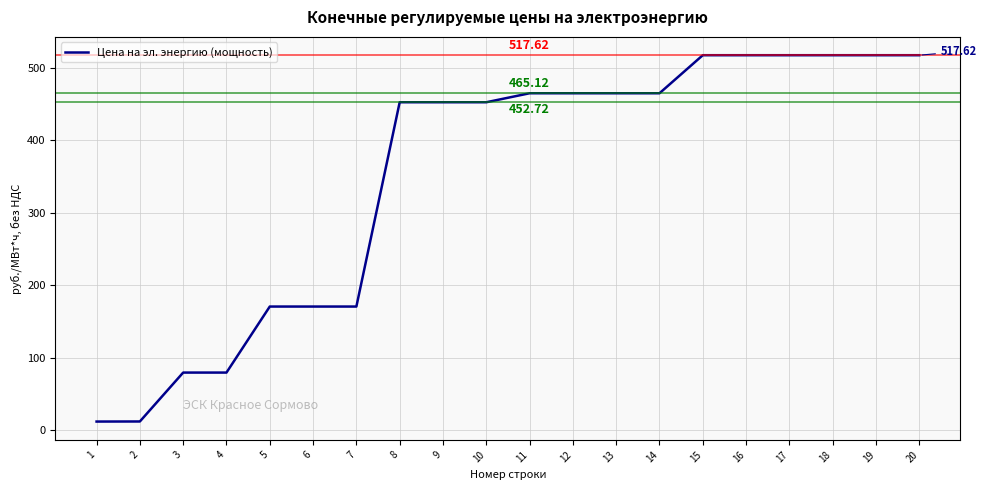

Which has a higher value, 6 or 10?

10